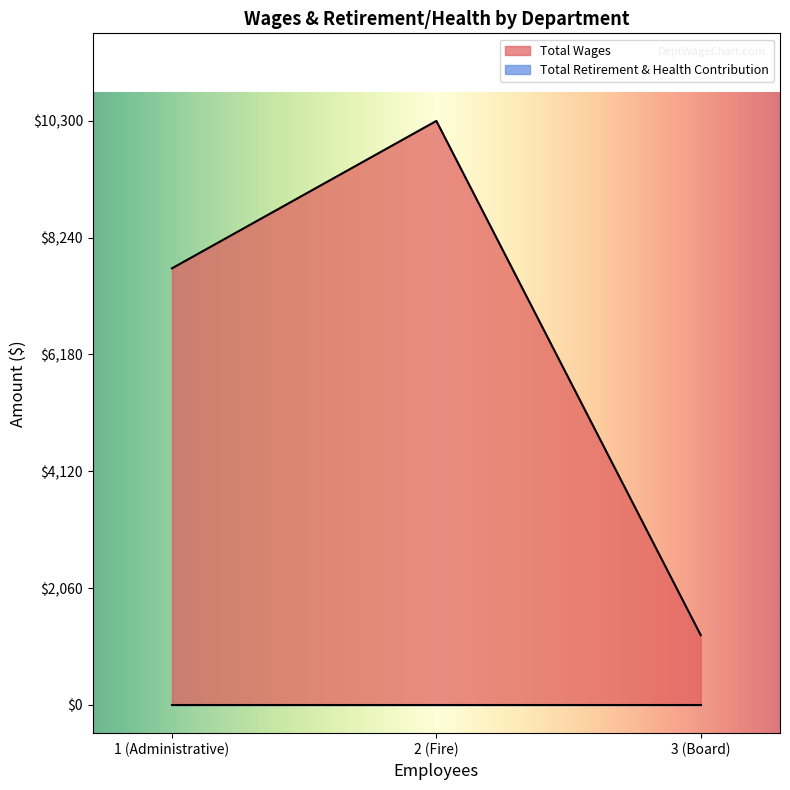

What is the label of the 3rd point from the left?

Board